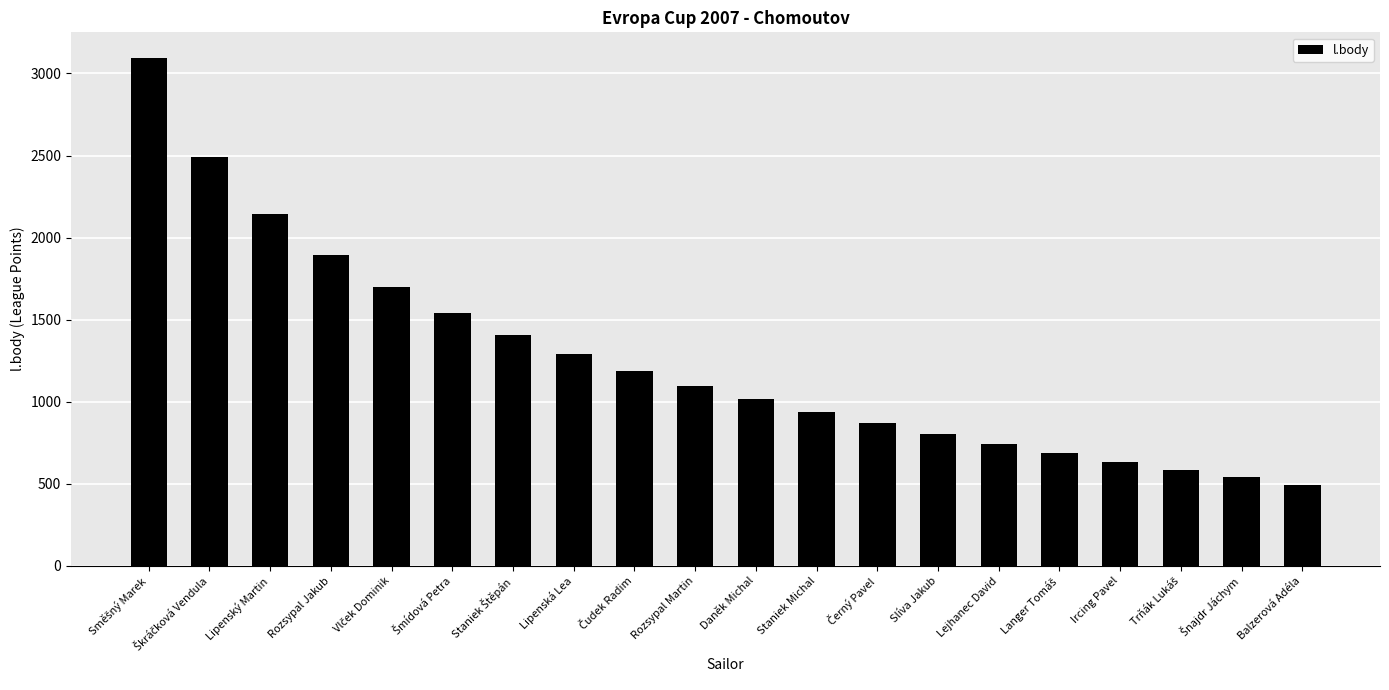

What is the difference between the maximum and minimum values?

2602